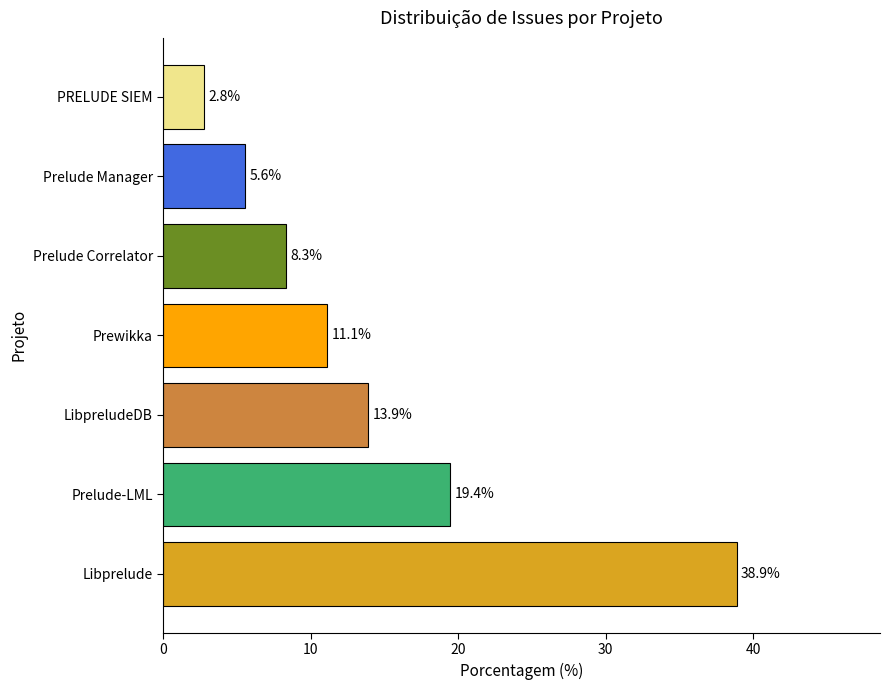

What is the difference between the maximum and minimum values?

36.1